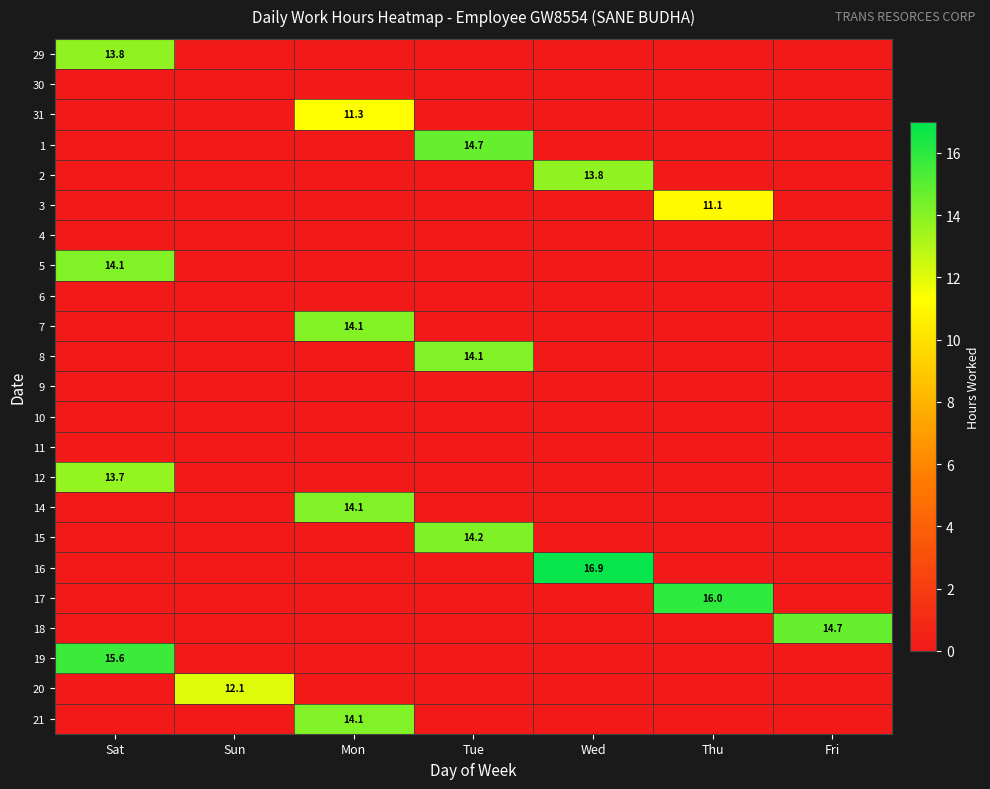

True or false: 12 has a value of 13.7 at Sat.

True